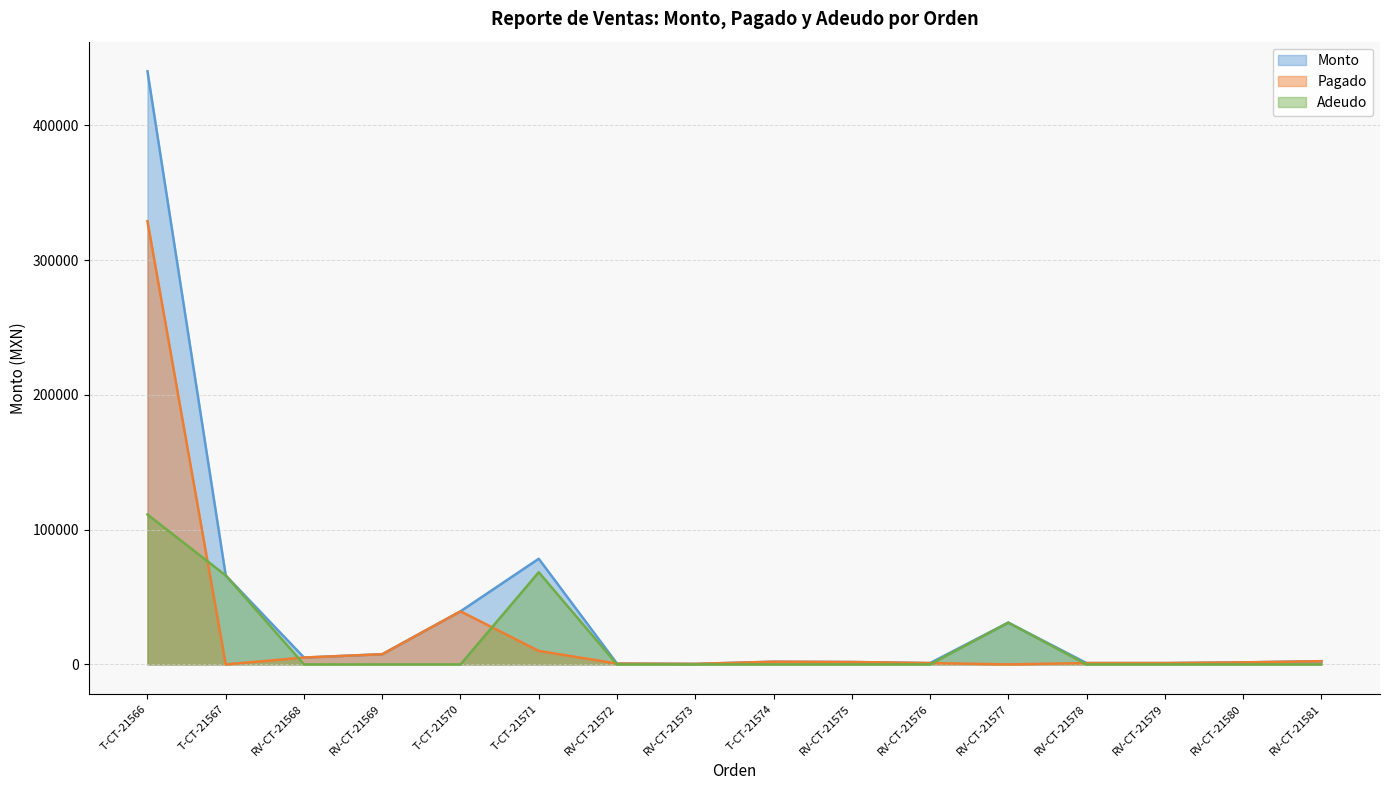

What is the spread (max minus min) of values at RV-CT-21568?

5095